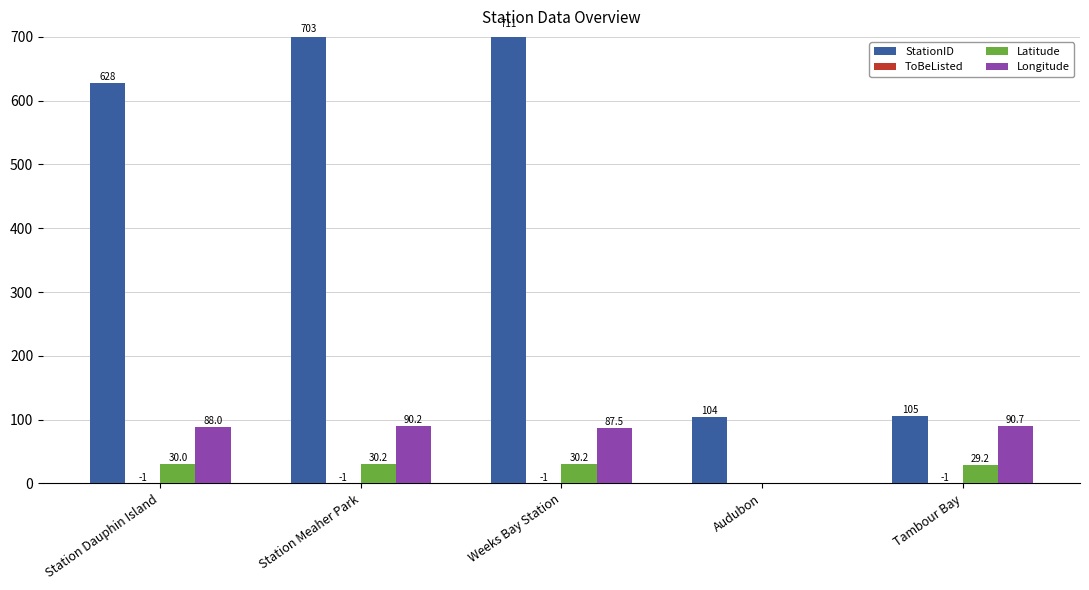

How many bars are there in total?

20